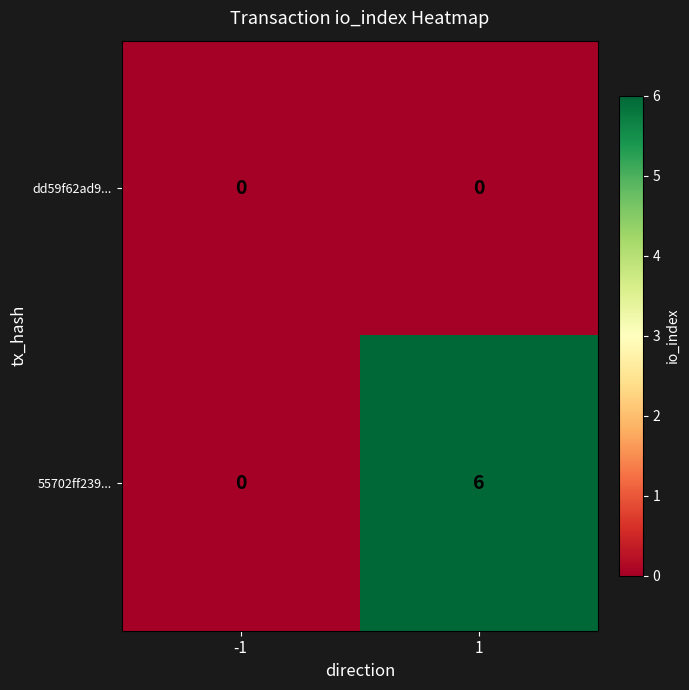

Which series has the largest total across all categories?

55702ff239...